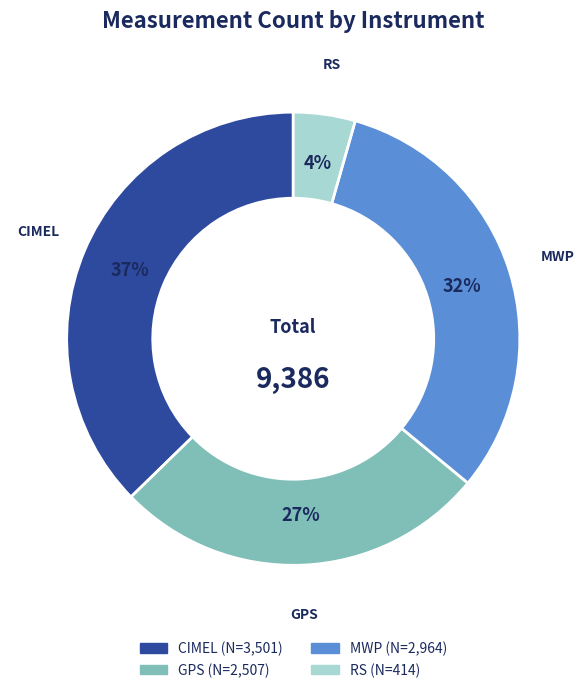

Rank the categories by value from highest to lowest.

CIMEL, MWP, GPS, RS